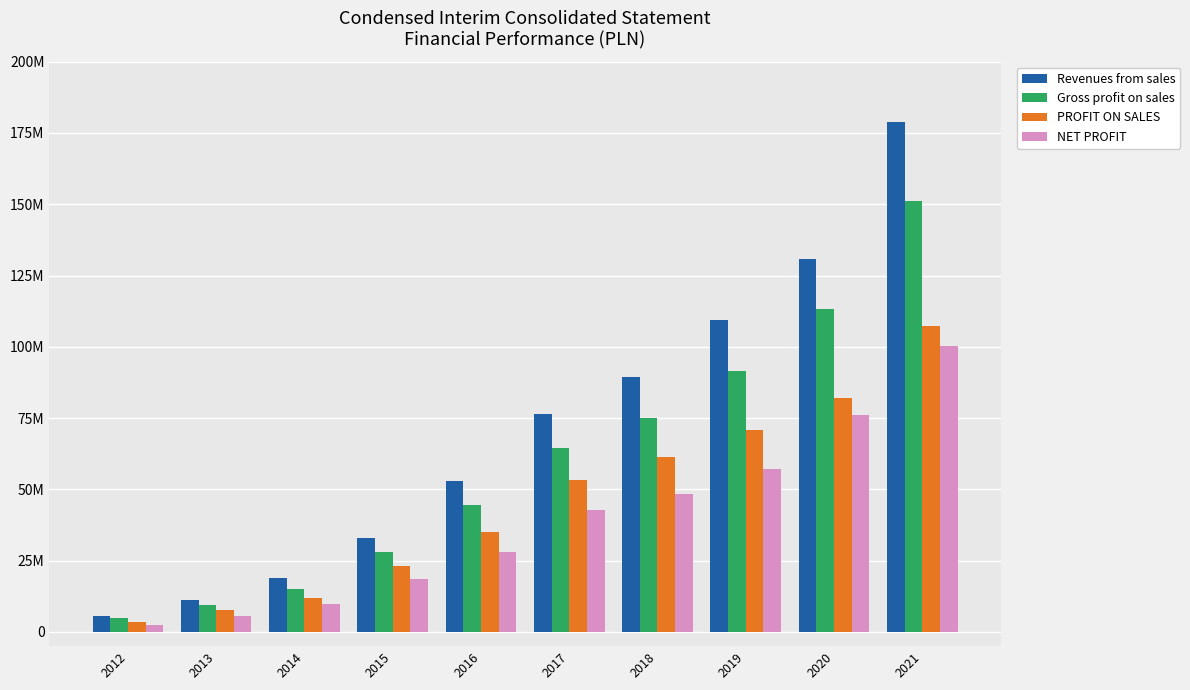

What are all the series names shown in the legend?

Revenues from sales, Gross profit on sales, PROFIT ON SALES, NET PROFIT